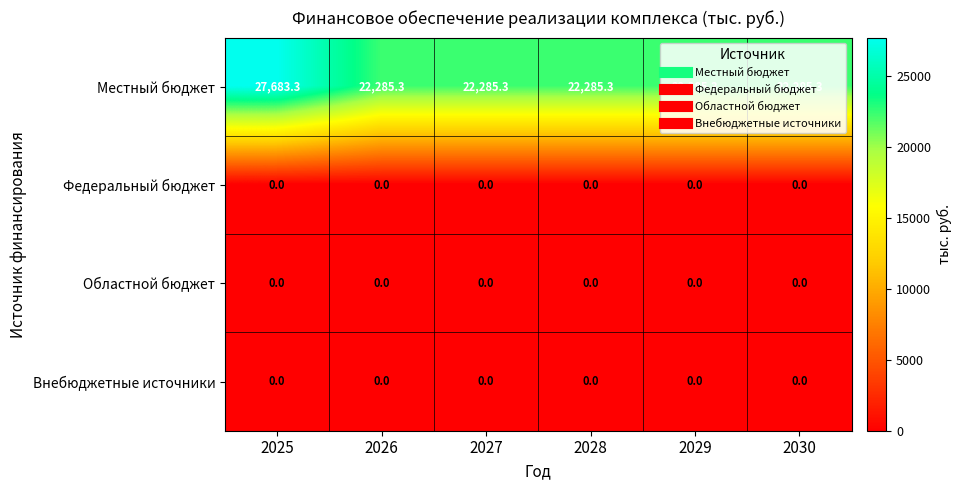

What is the greatest value displayed?

27683.3